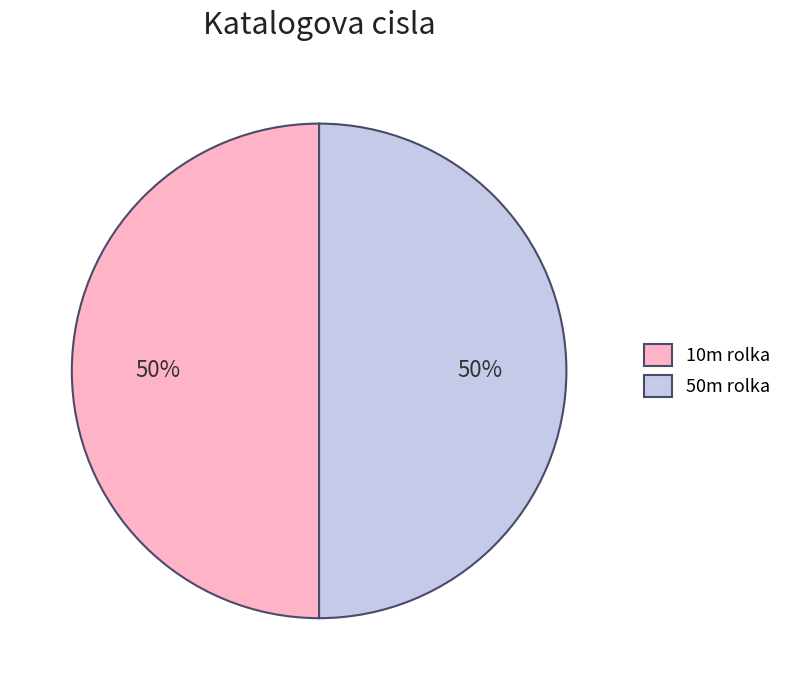

To the nearest percent, what percentage of the pie is 50m rolka?

50%